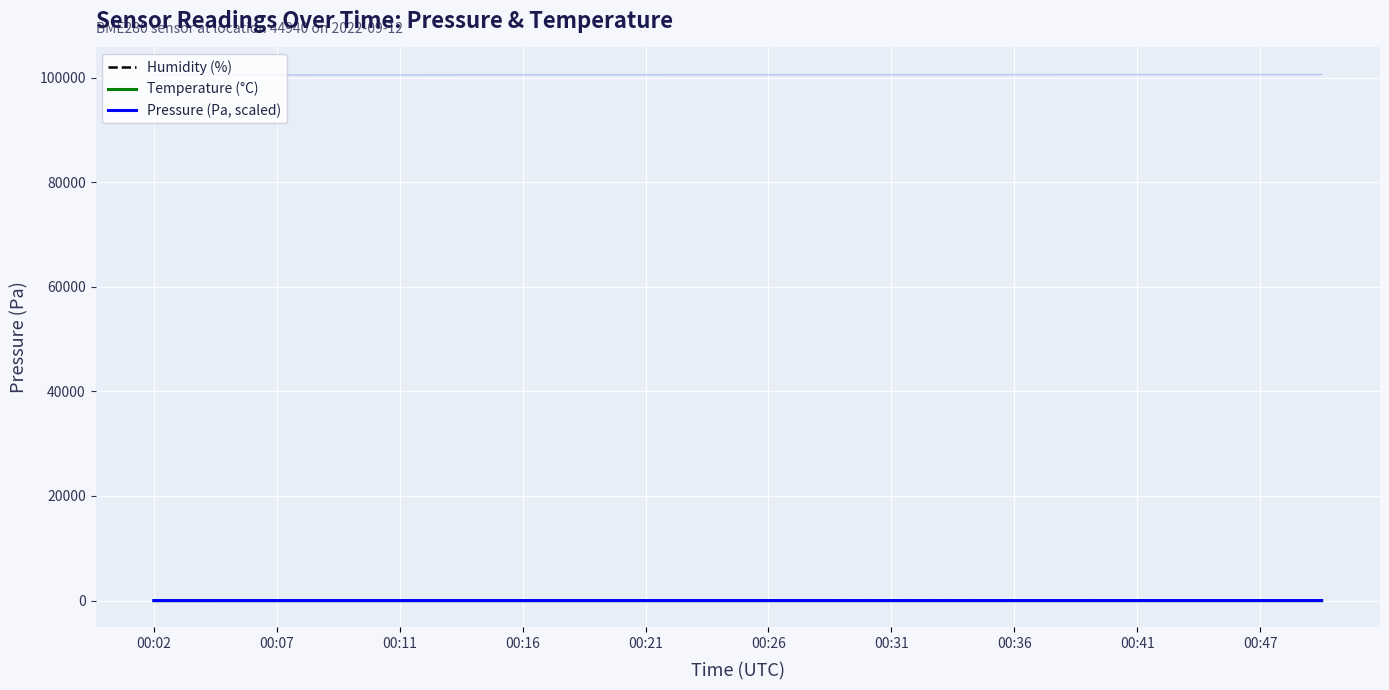

Count the number of data series in this chart.

3